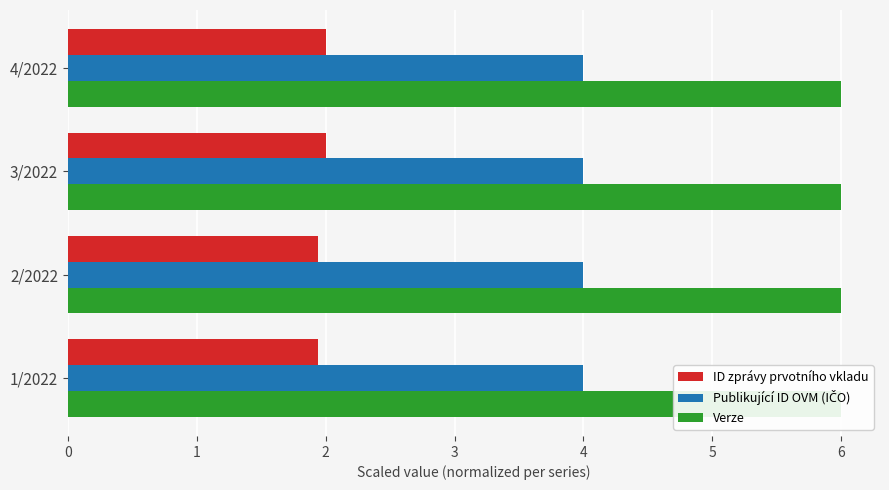

How many bars are there in total?

12